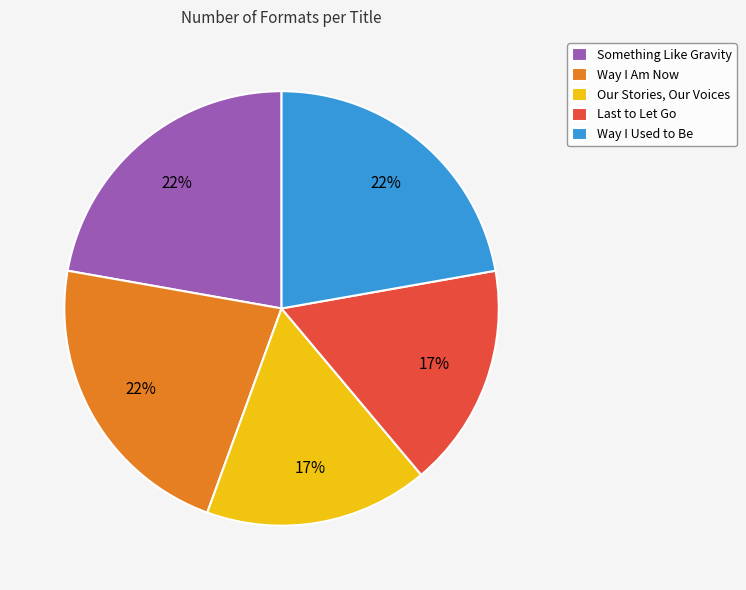

Is Way I Am Now the majority of the pie?

No